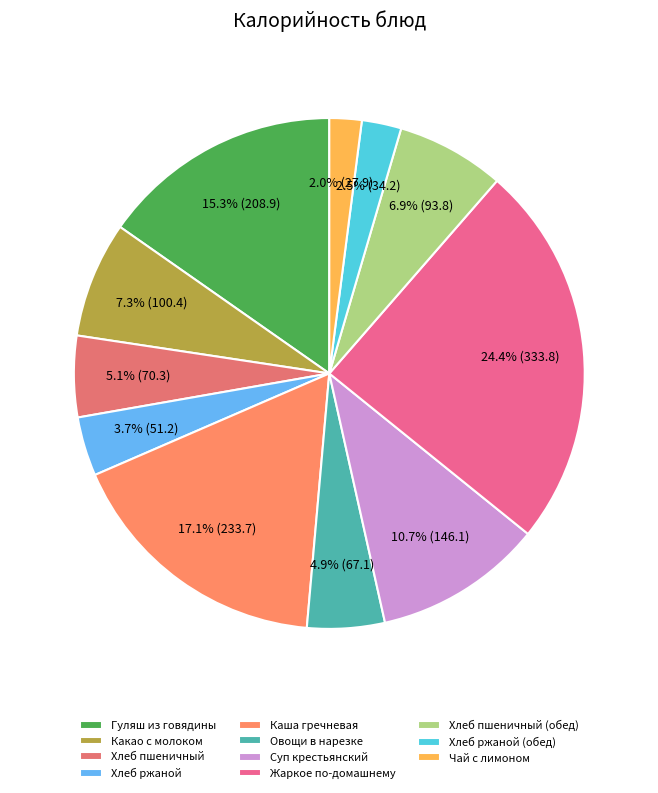

To the nearest percent, what is the average slice percentage?

9%